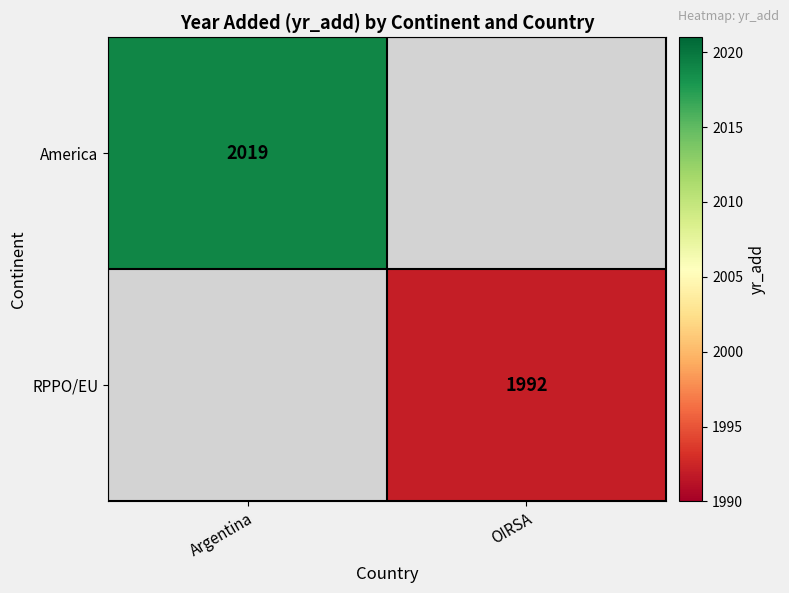

True or false: America has a value of 2019 at Argentina.

True